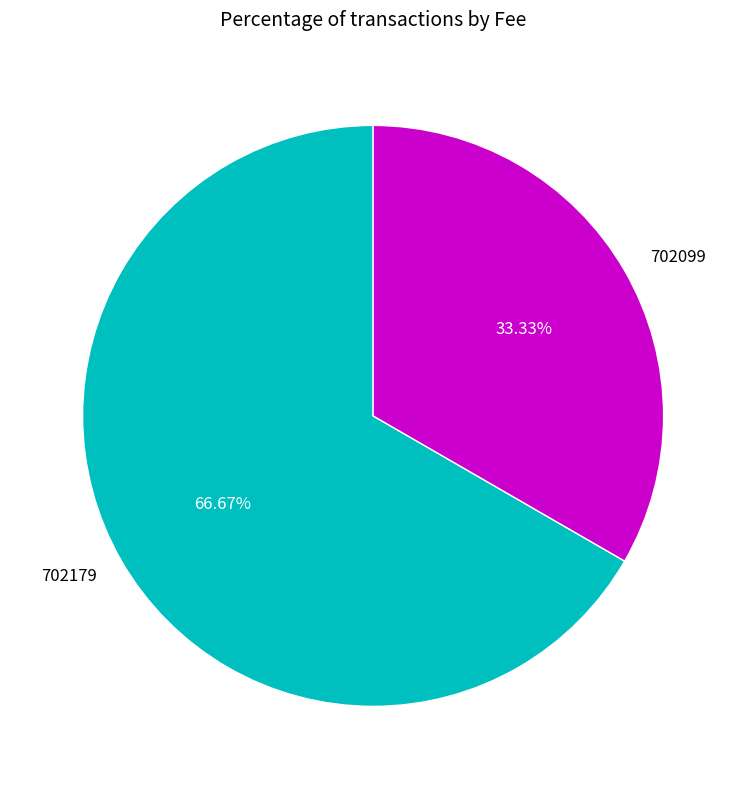

Count the number of slices in the pie.

2